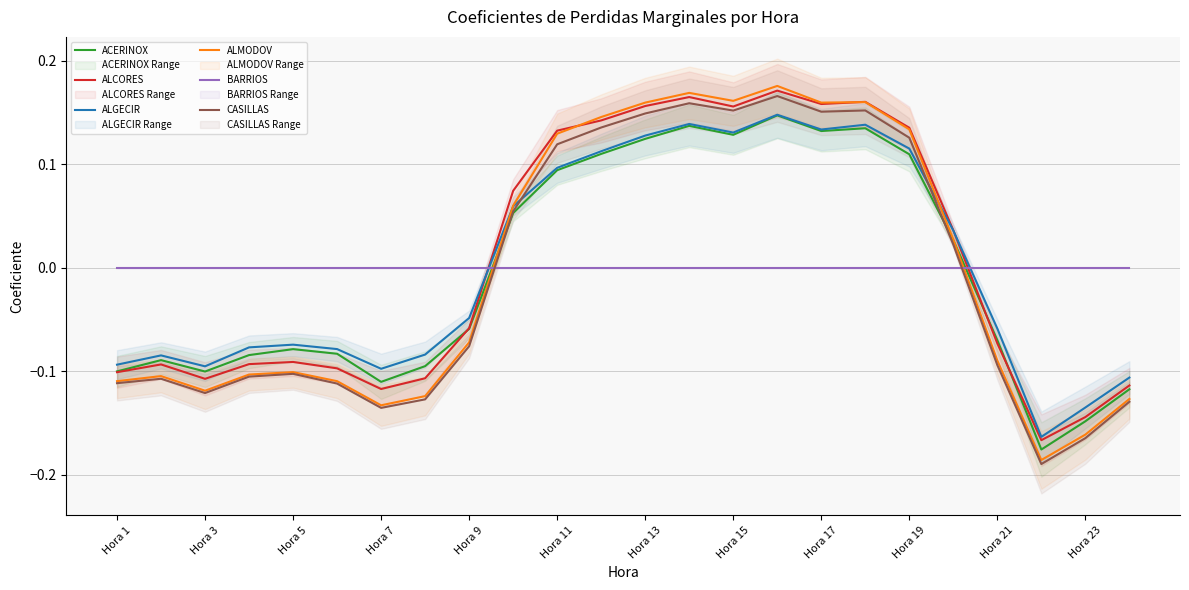

How many categories are shown in the chart?

24